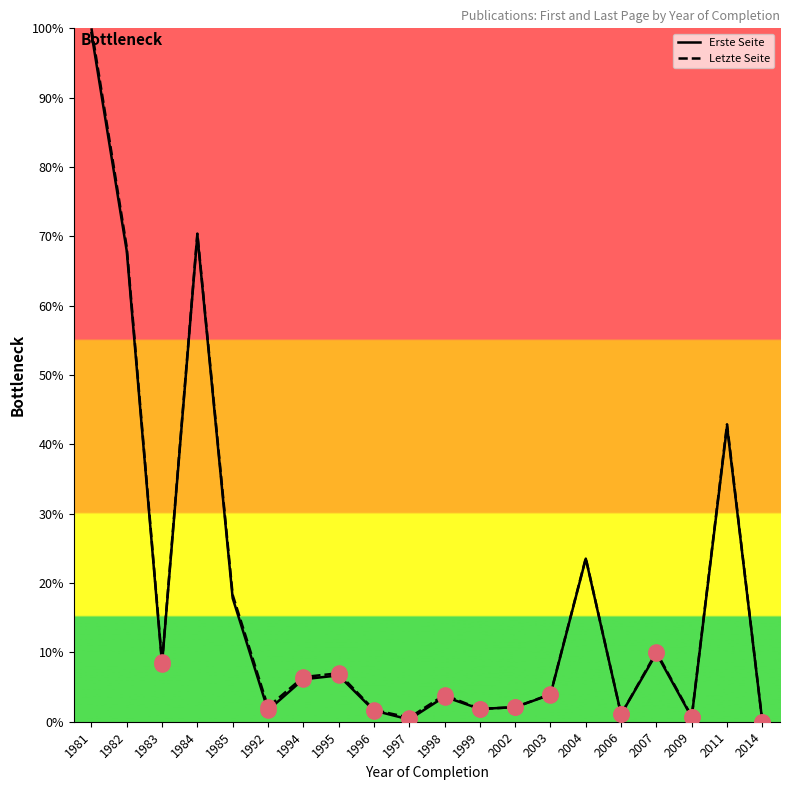

What is the total value across all series at 2004?

47.1